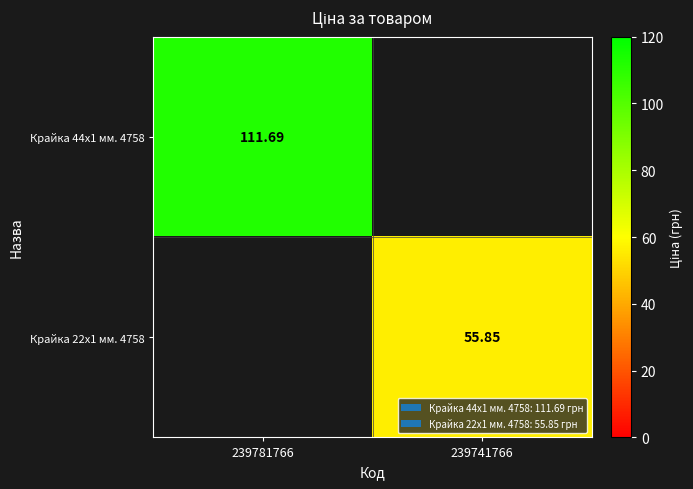

Between 239781766 and 239741766, which is larger?

239781766